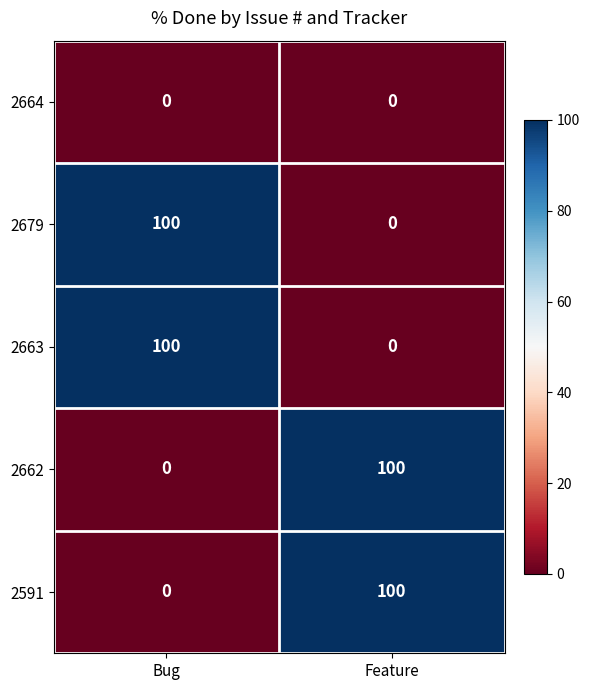

True or false: 2663 has a value of 145 at Bug.

False